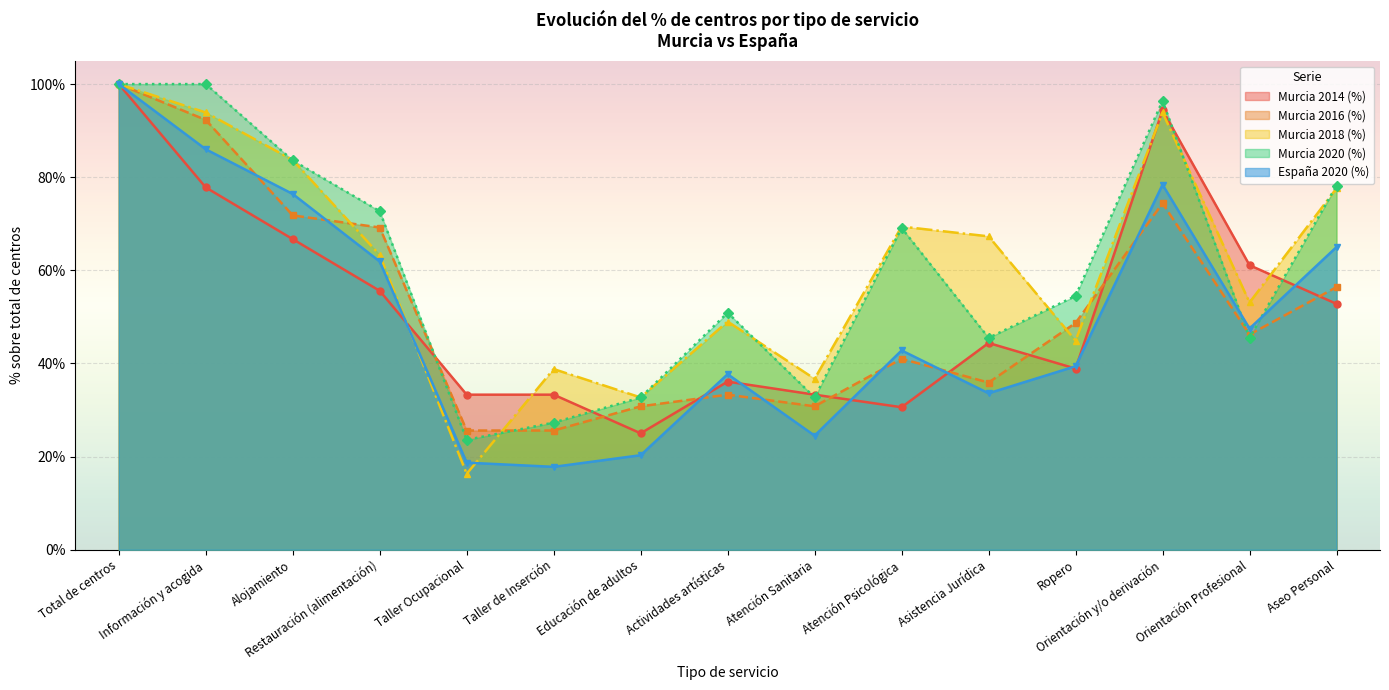

What position from the left is Total de centros?

1